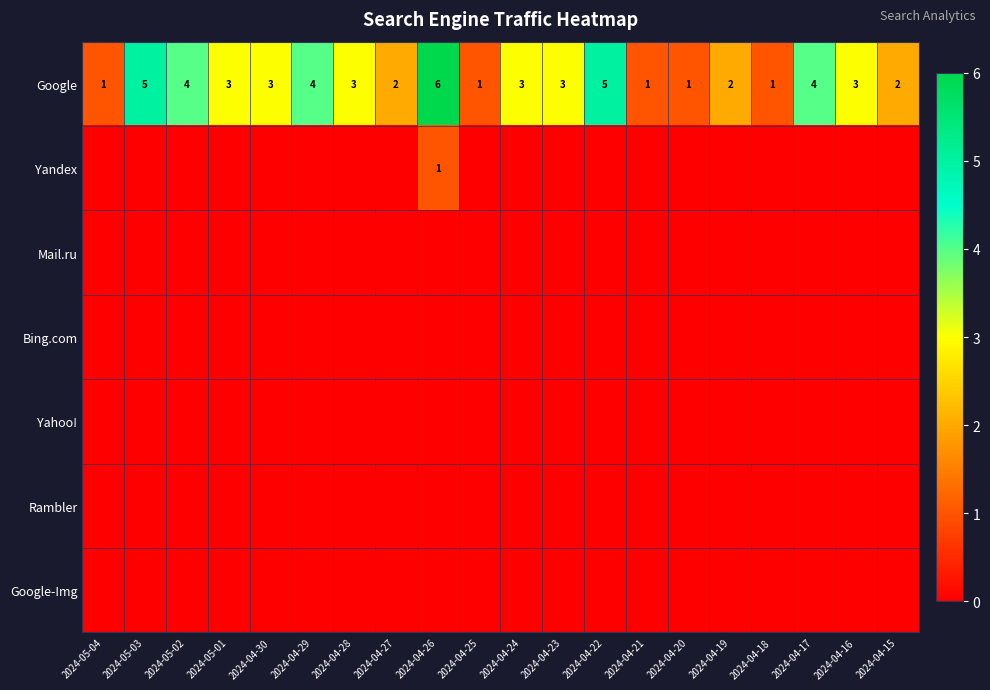

At which category is the sum across all series the highest?

2024-04-26